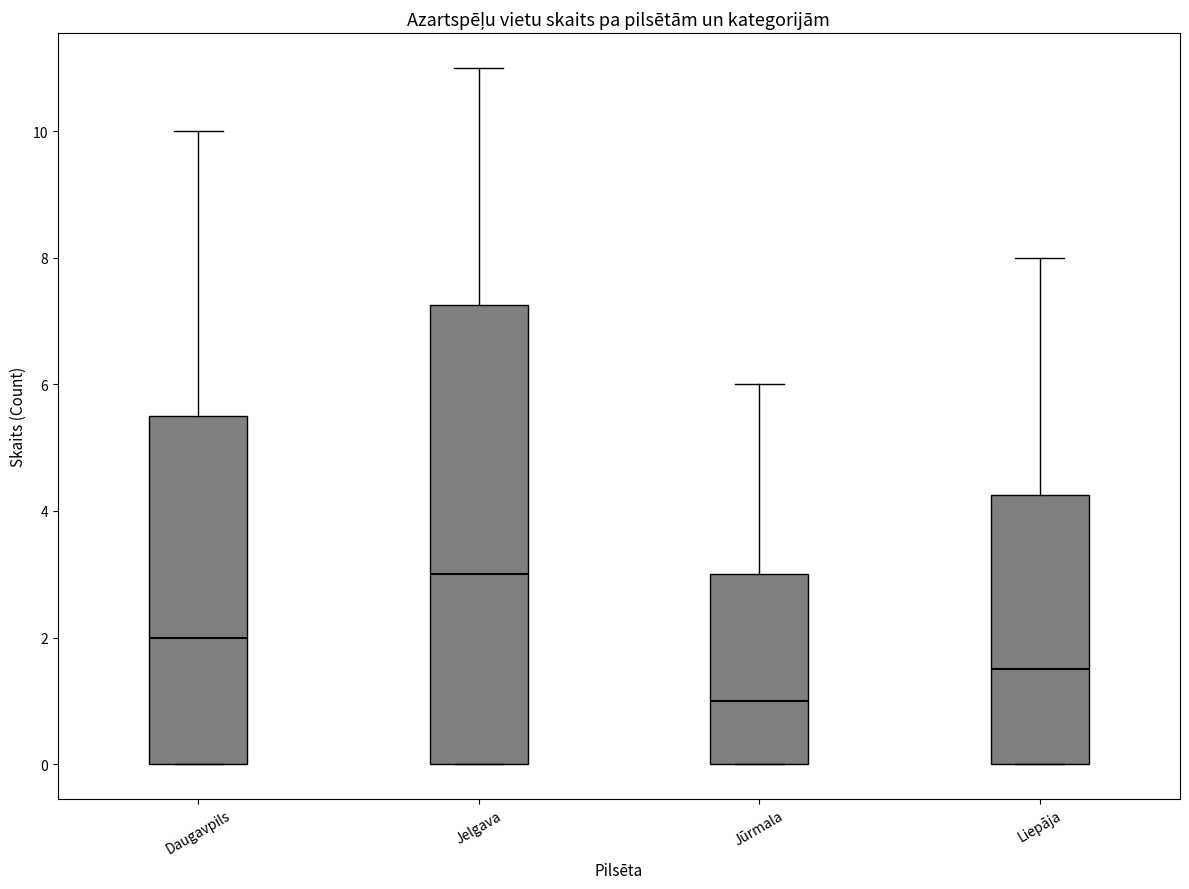

Reading left to right, transcribe this box plot: for each box, give where its median line is, the range the box spans, and where its two whiskers end, as read against the y-axis. The values are not printed on the chart, so give them approximately, as read against the axis.

Daugavpils: median 2.0, box 0.0 to 5.6, whiskers 0.0 to 10.0
Jelgava: median 3.0, box 0.0 to 7.2, whiskers 0.0 to 11.0
Jūrmala: median 1.0, box 0.0 to 3.0, whiskers 0.0 to 6.0
Liepāja: median 1.6, box 0.0 to 4.2, whiskers 0.0 to 8.0